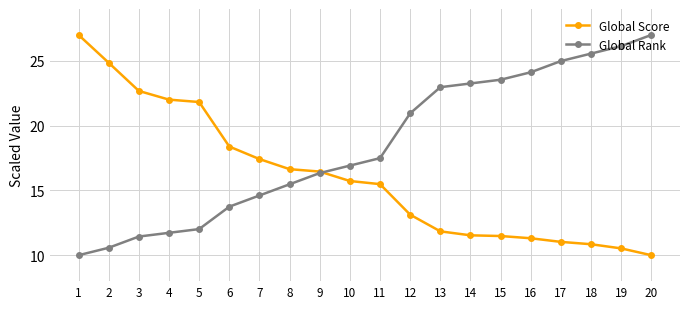

What is the value of the Global Score point at the 11th from the left?

15.5